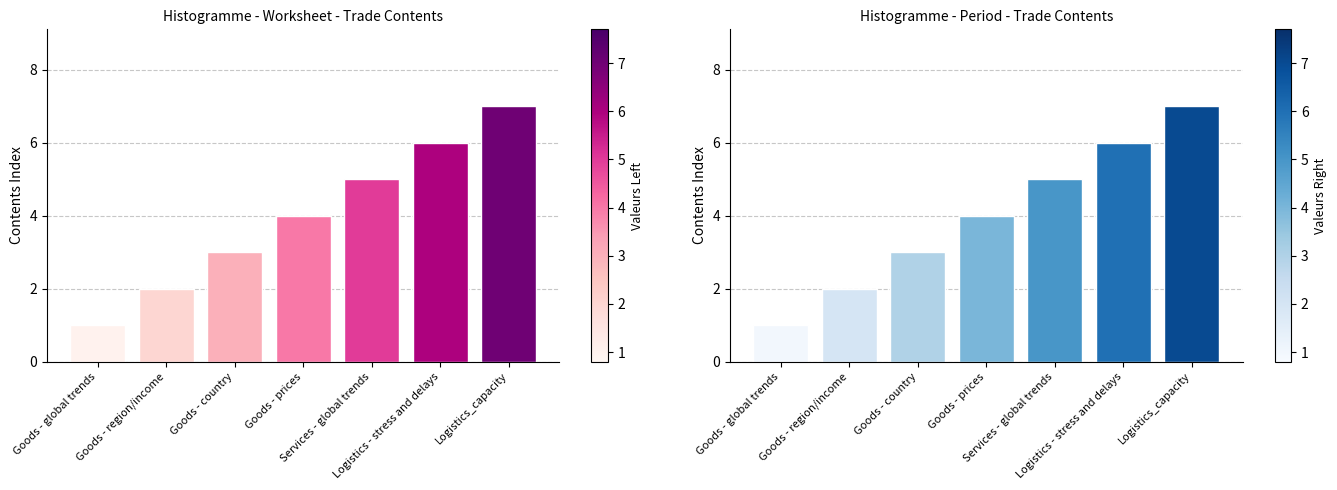

Reading left to right, what are all the values shown in this chart?

Valeurs Left: 1	2	3	4	5	6	7
Valeurs Right: 1	2	3	4	5	6	7